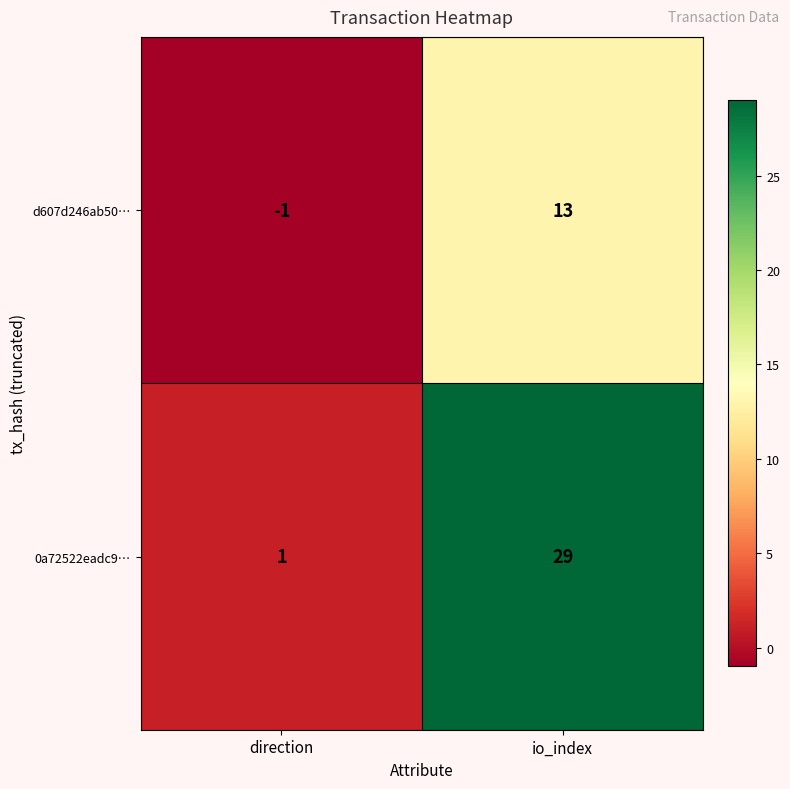

How many series are shown in this chart?

2